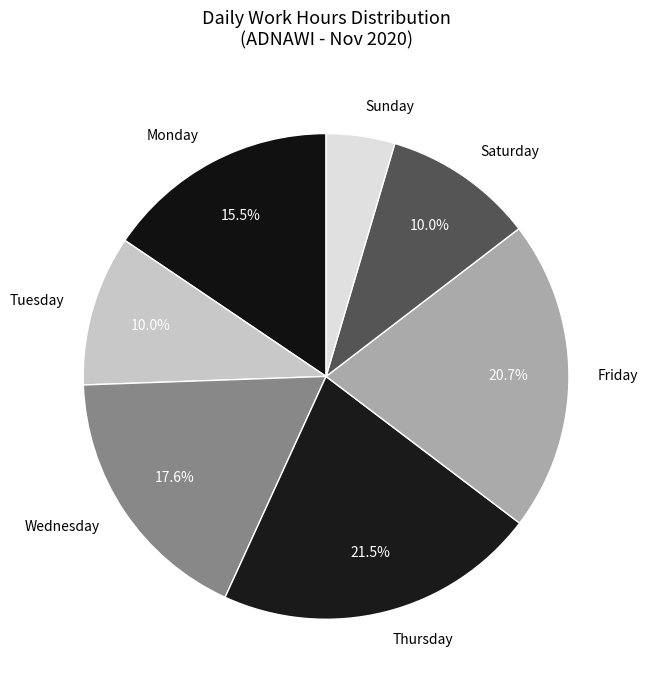

Does any single category account for the majority?

No